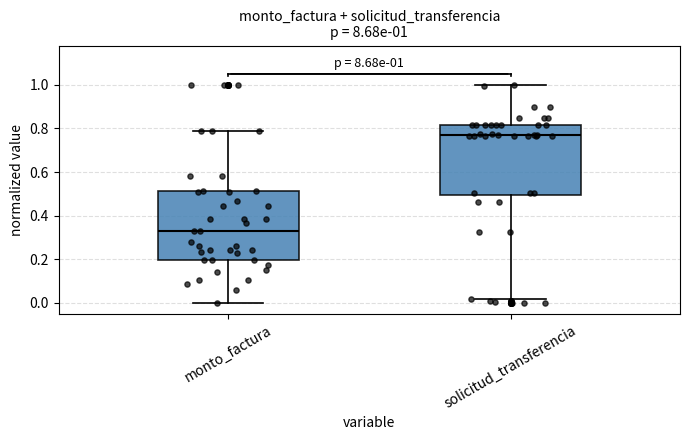

Which box's median line is the highest?

solicitud_transferencia